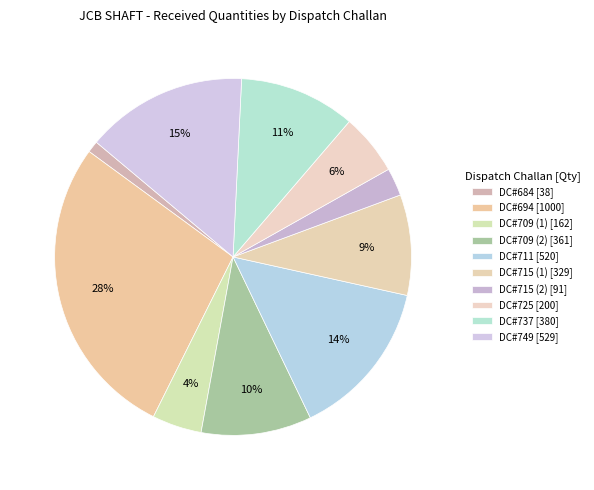

How many segments does this pie chart have?

10